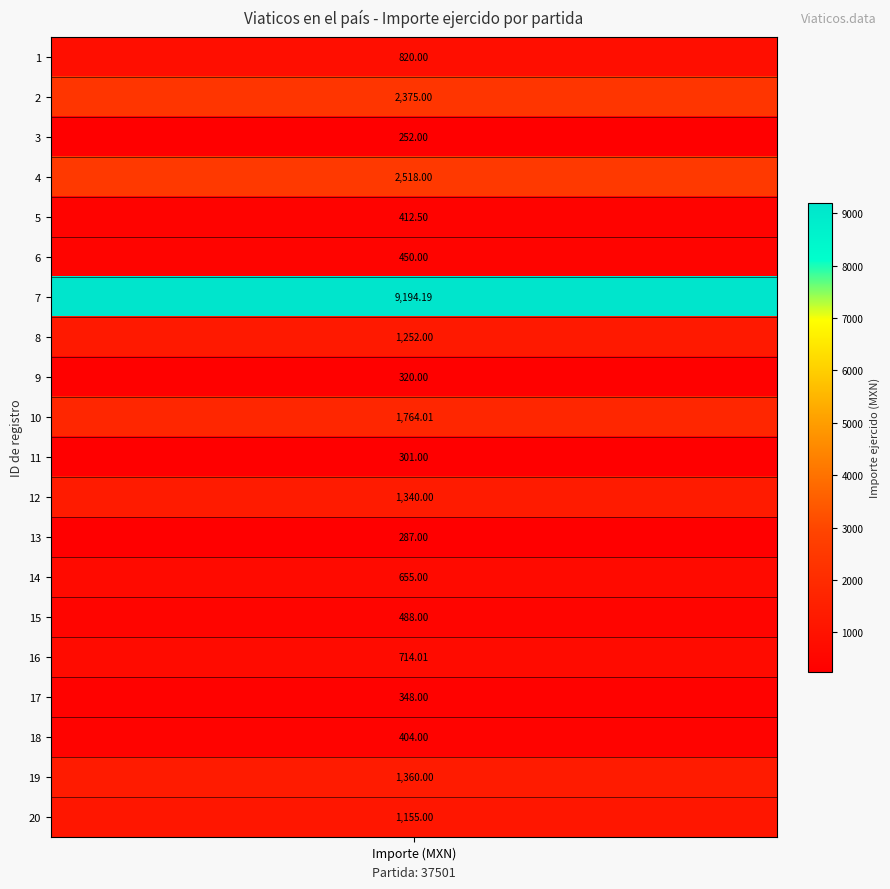

Reading right to left, transcribe all the data shown in this chart.

1155.0	1360.0	404.0	348.0	714.0	488.0	655.0	287.0	1340.0	301.0	1764.0	320.0	1252.0	9194.2	450.0	412.5	2518.0	252.0	2375.0	820.0